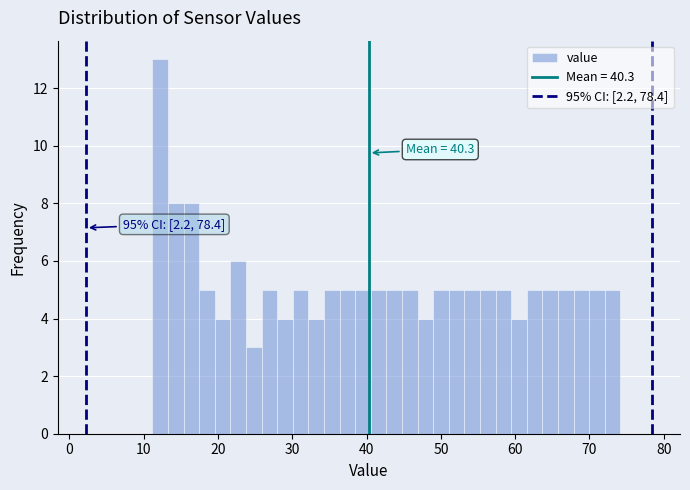

Read against the x-axis, roughly where is the centre of the tallest bar?

12